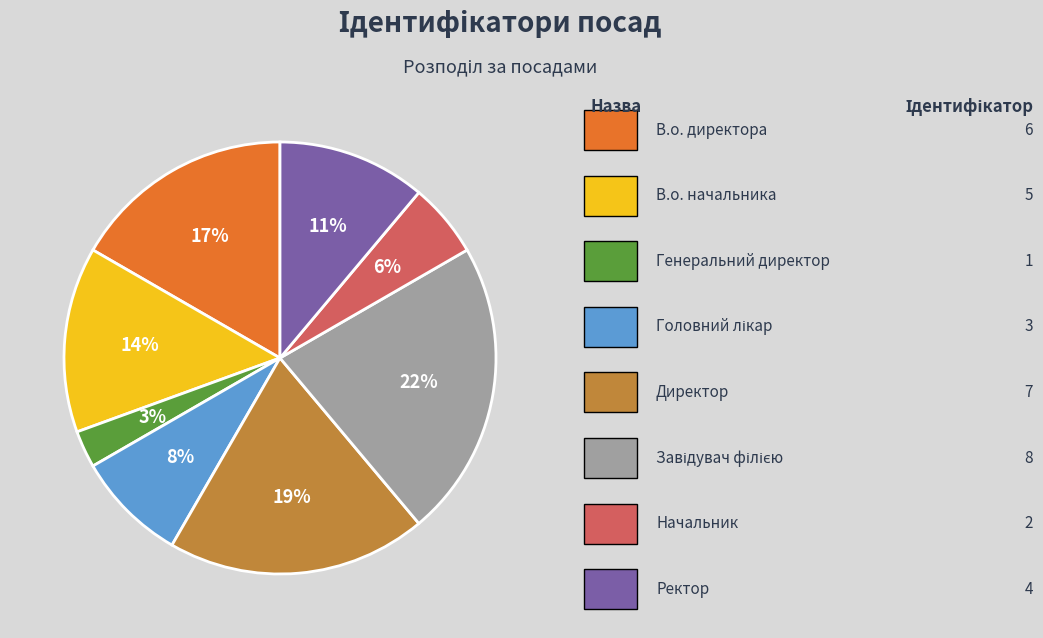

Is there any slice that represents more than half of the pie?

No